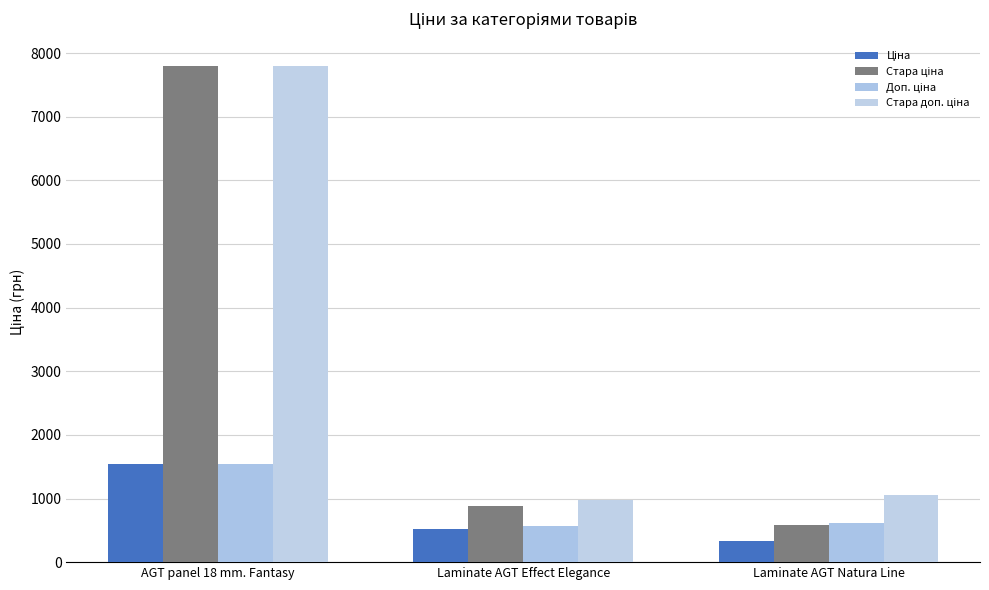

How many groups of bars are there?

3